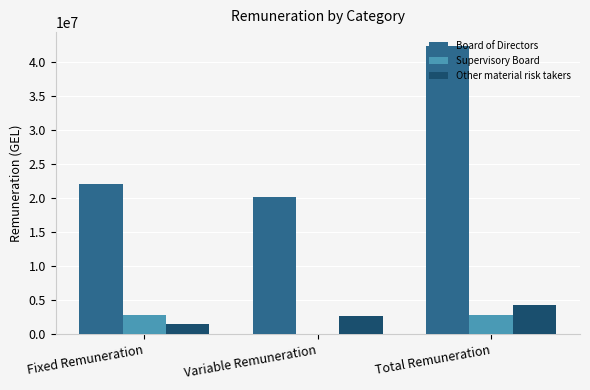

Which series has the largest total across all categories?

Board of Directors